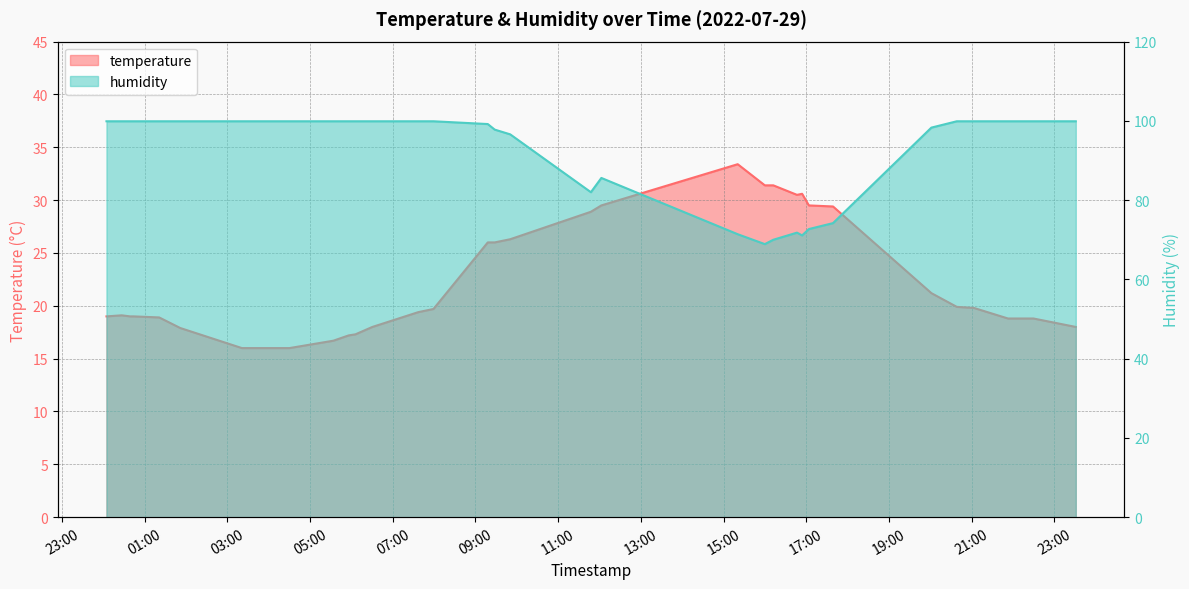

Count the number of data series in this chart.

2